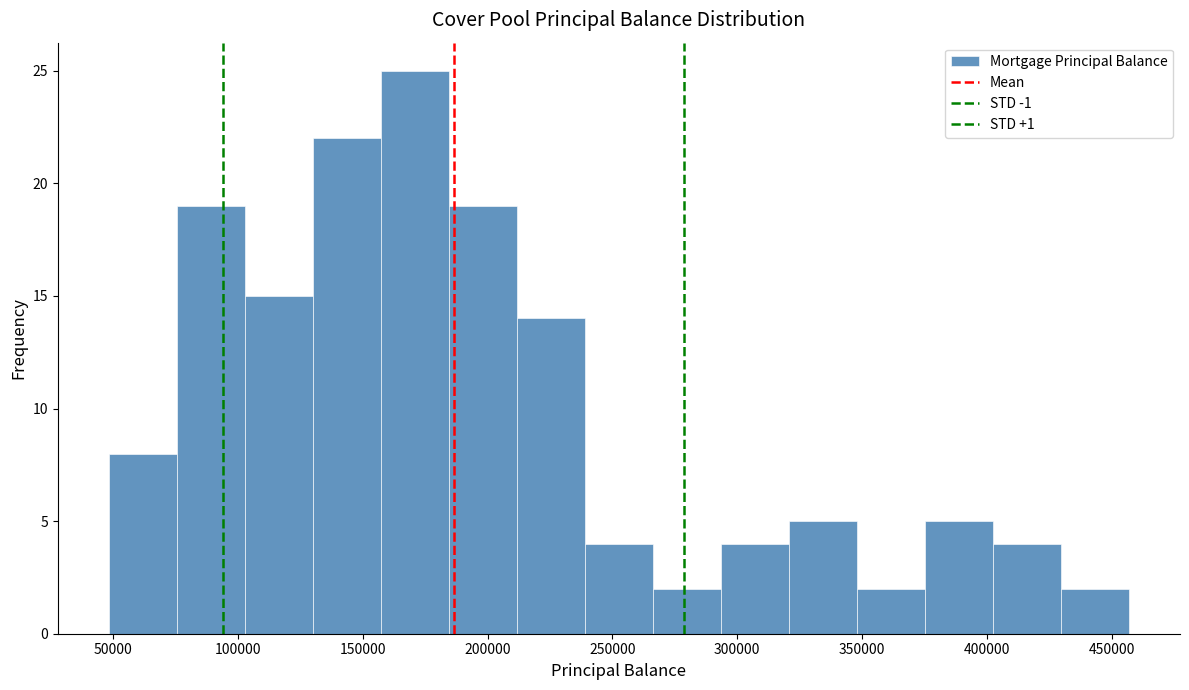

Which range on the x-axis has the tallest bar?

155000 to 185000